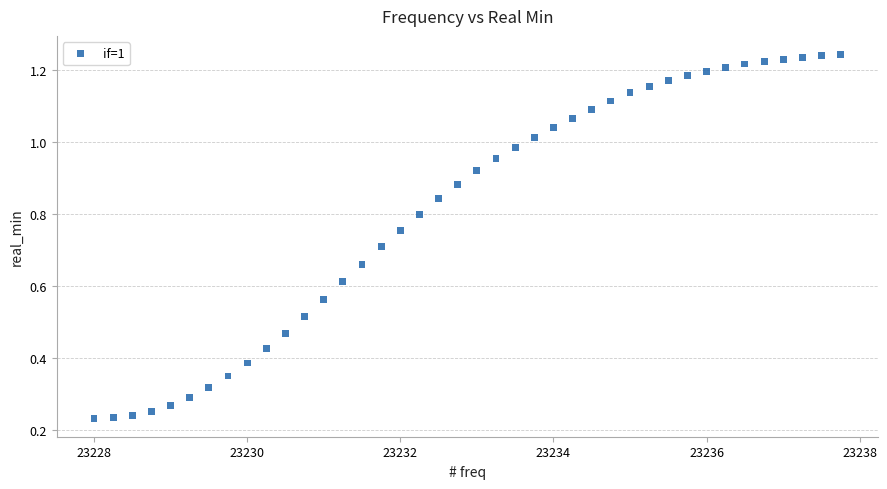

What is the range of X values (max minus min)?

9.8